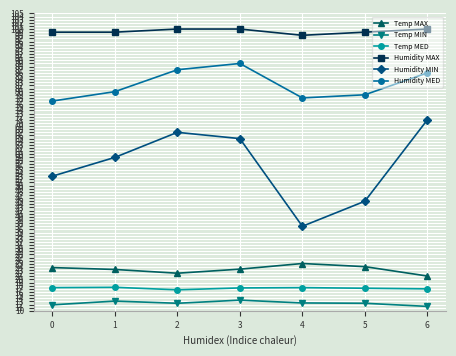

True or false: Temp MAX and Humidity MED intersect in this chart.

False